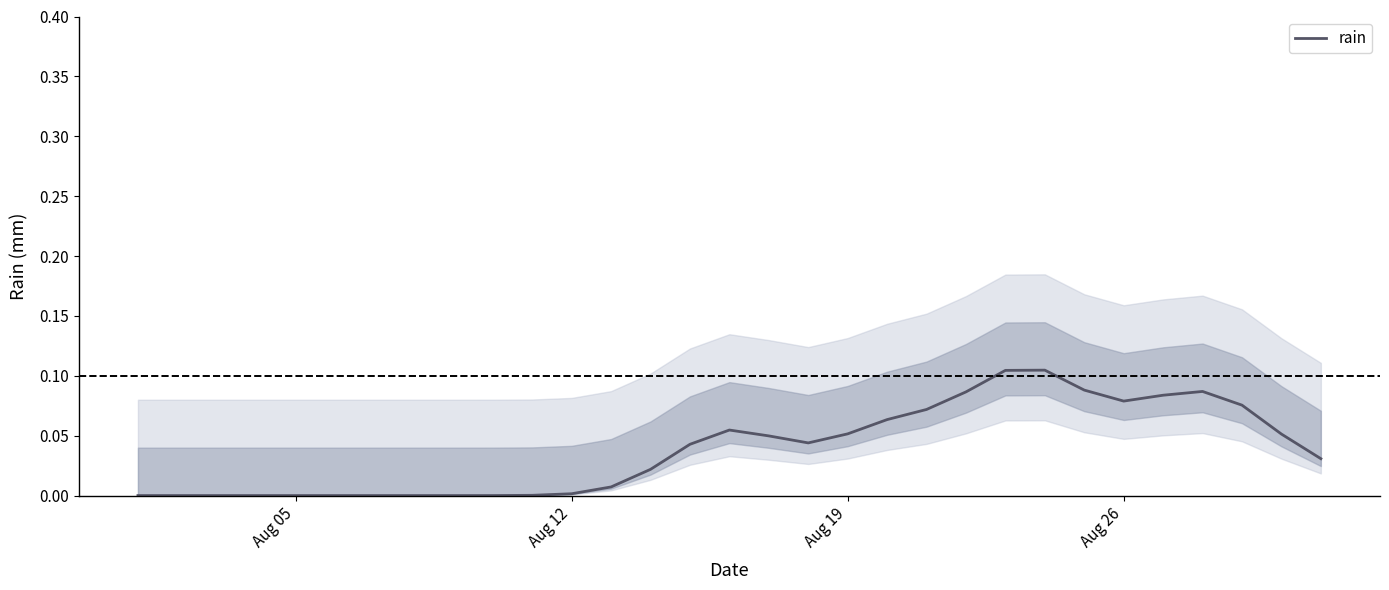

At which label is the value closest to 0?

Aug 05